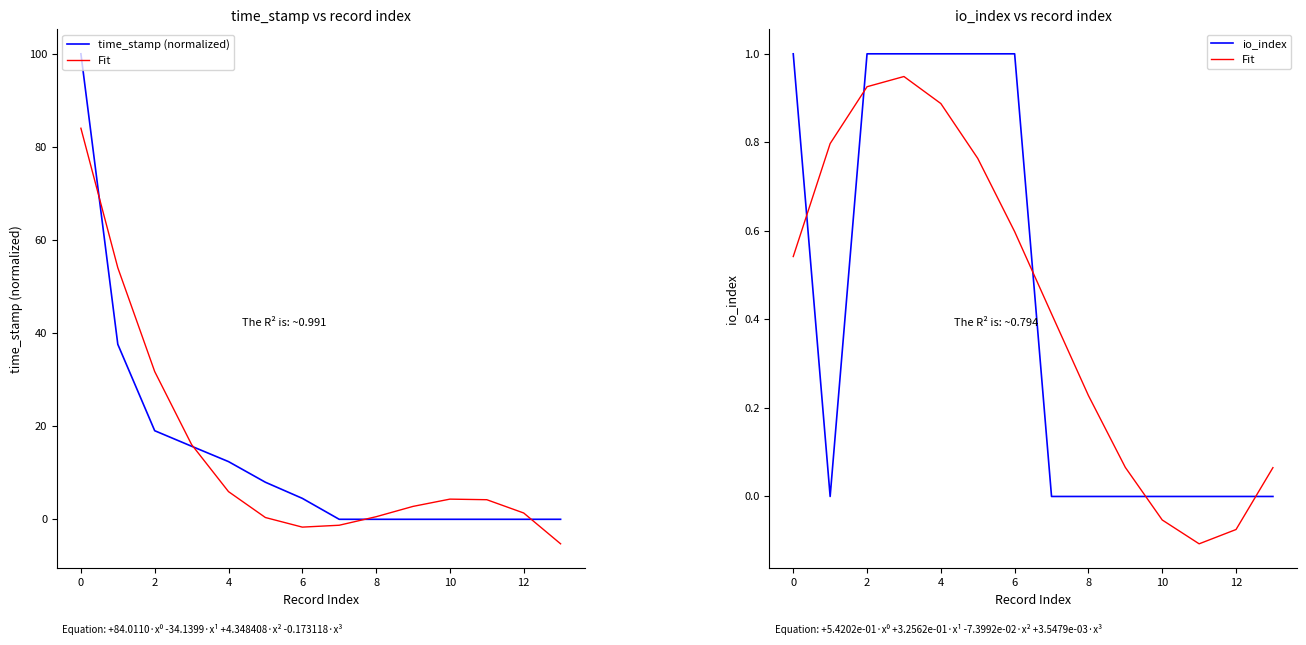

How many io_index values are between 0 and 1?

14